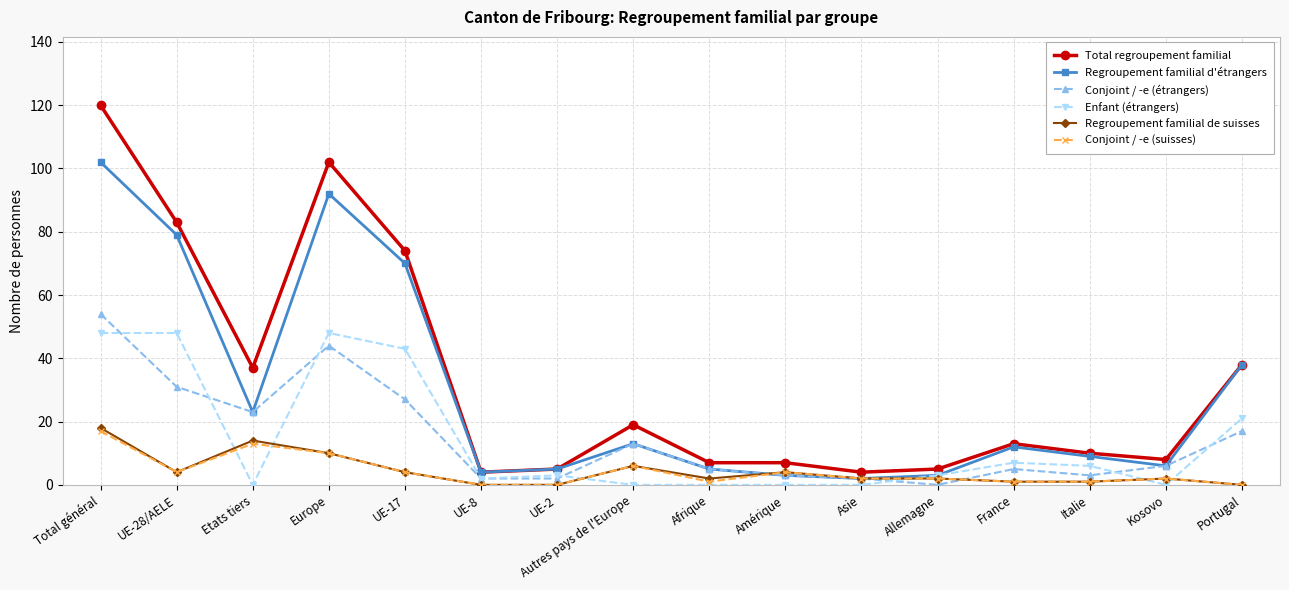

The value of Conjoint / -e (étrangers) at UE-28/AELE is 11. True or false?

False